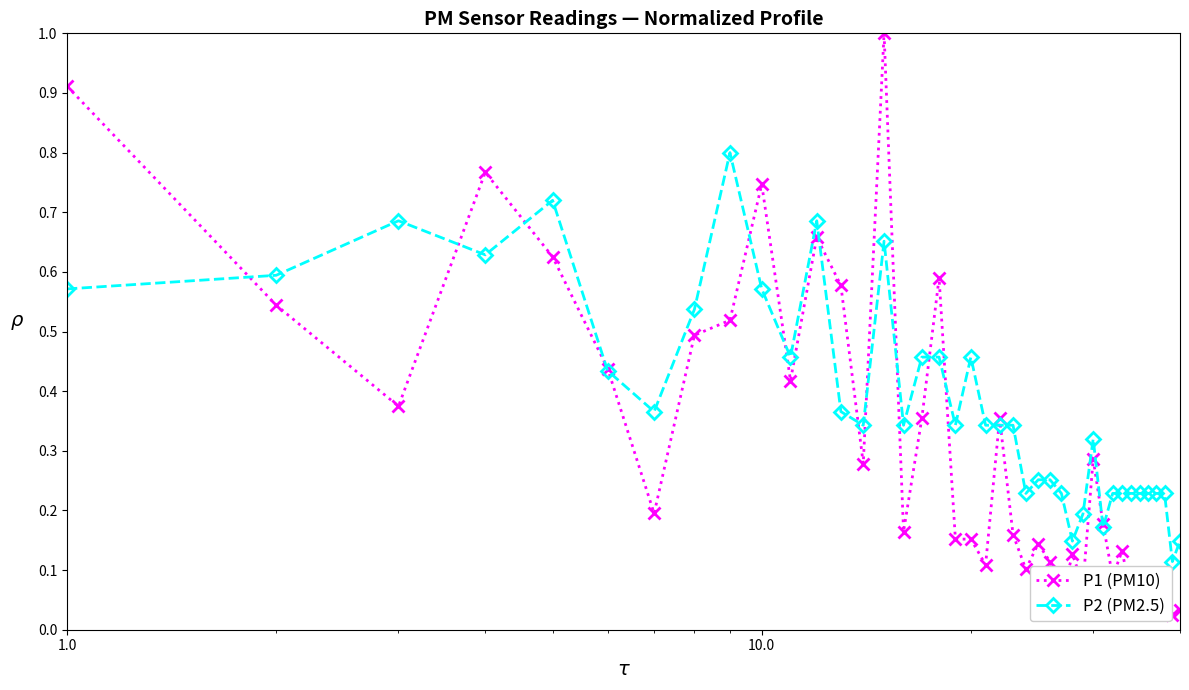

Which series has the widest spread of values?

P1 (PM10)